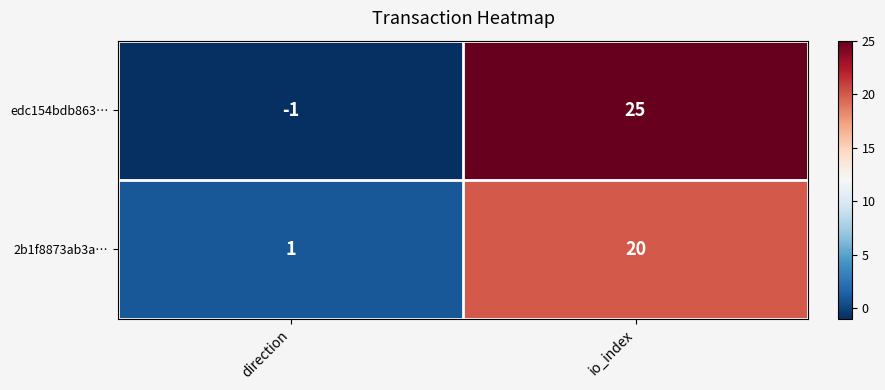

How many data points does each series have?

2